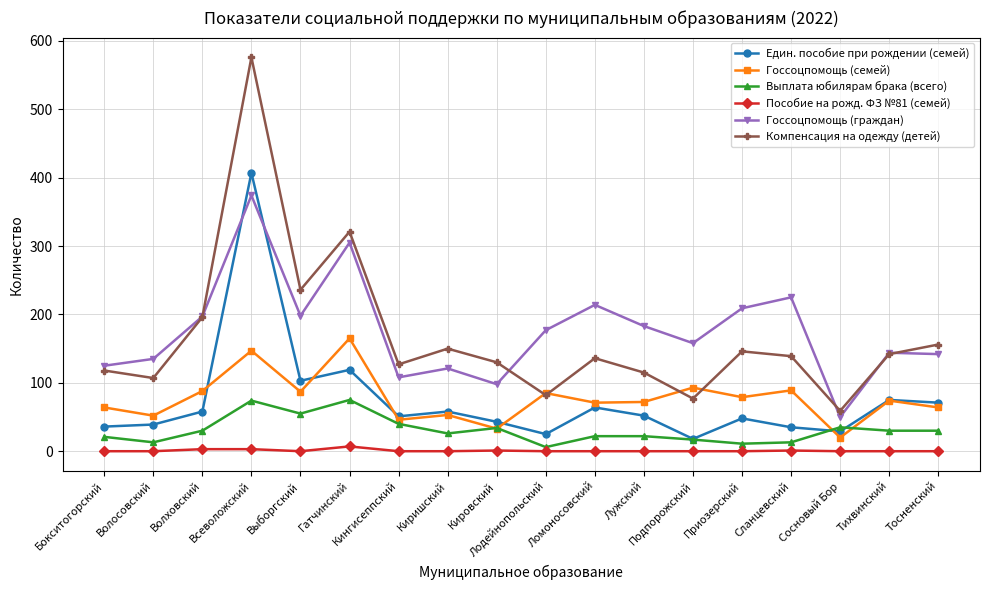

True or false: Компенсация на одежду (детей) and Пособие на рожд. ФЗ №81 (семей) intersect in this chart.

False